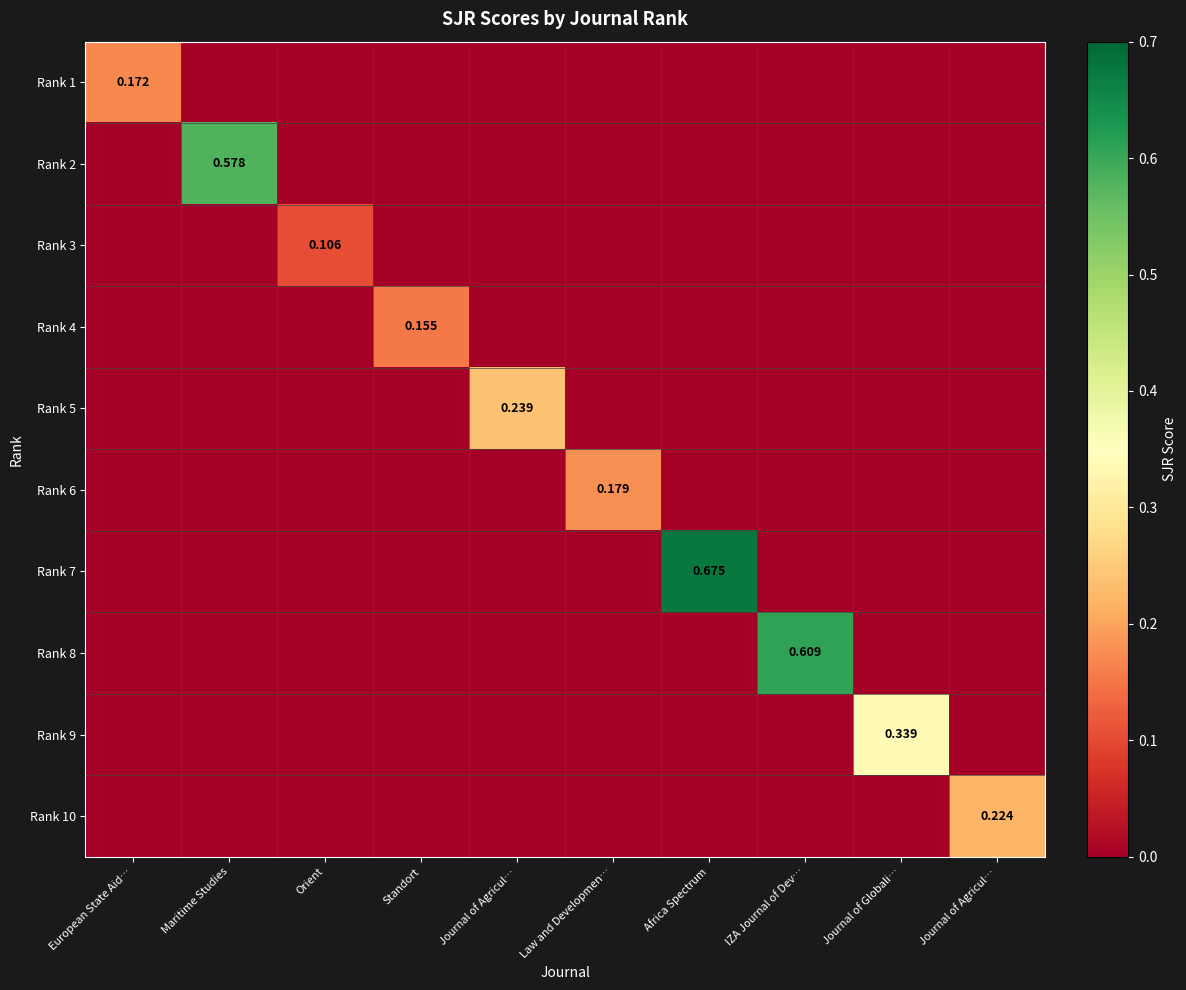

At European State Aid…, list the series in order from largest to smallest.

Rank 1, Rank 2, Rank 3, Rank 4, Rank 5, Rank 6, Rank 7, Rank 8, Rank 9, Rank 10